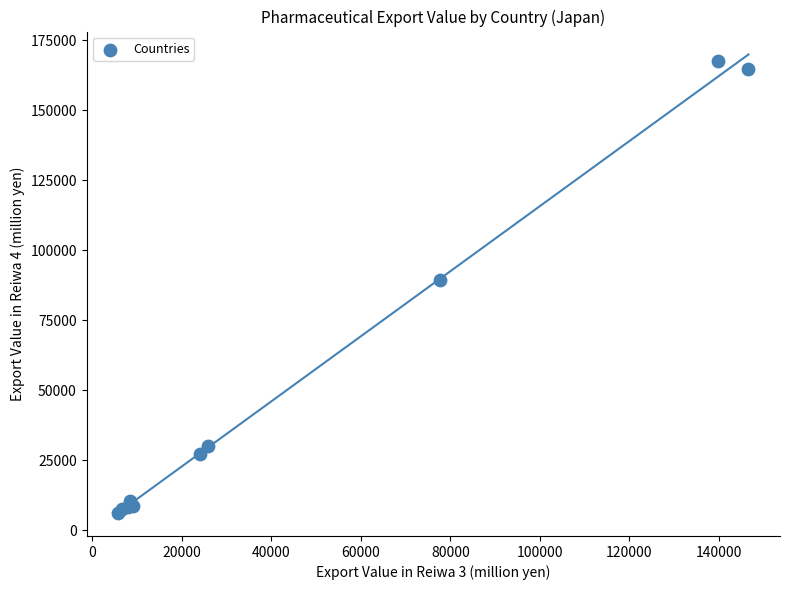

What Y value in the scatter plot is closest to 86822?

89532